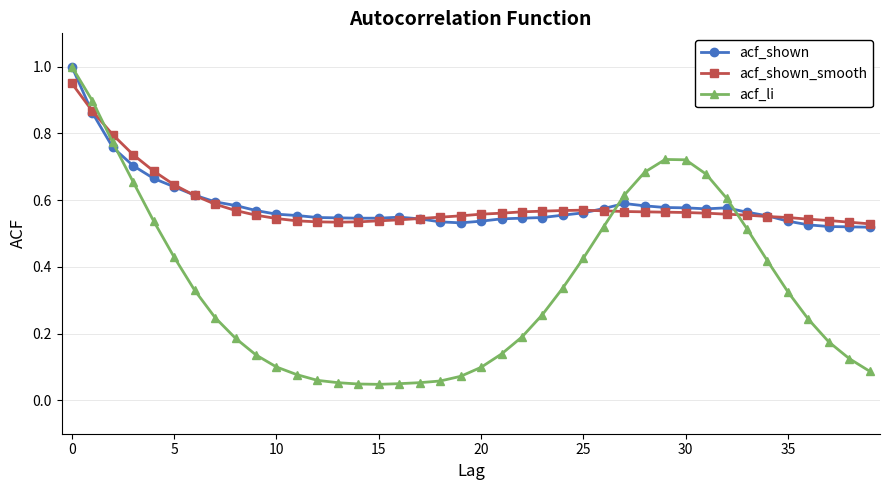

Which series has the largest range (max minus min)?

acf_li